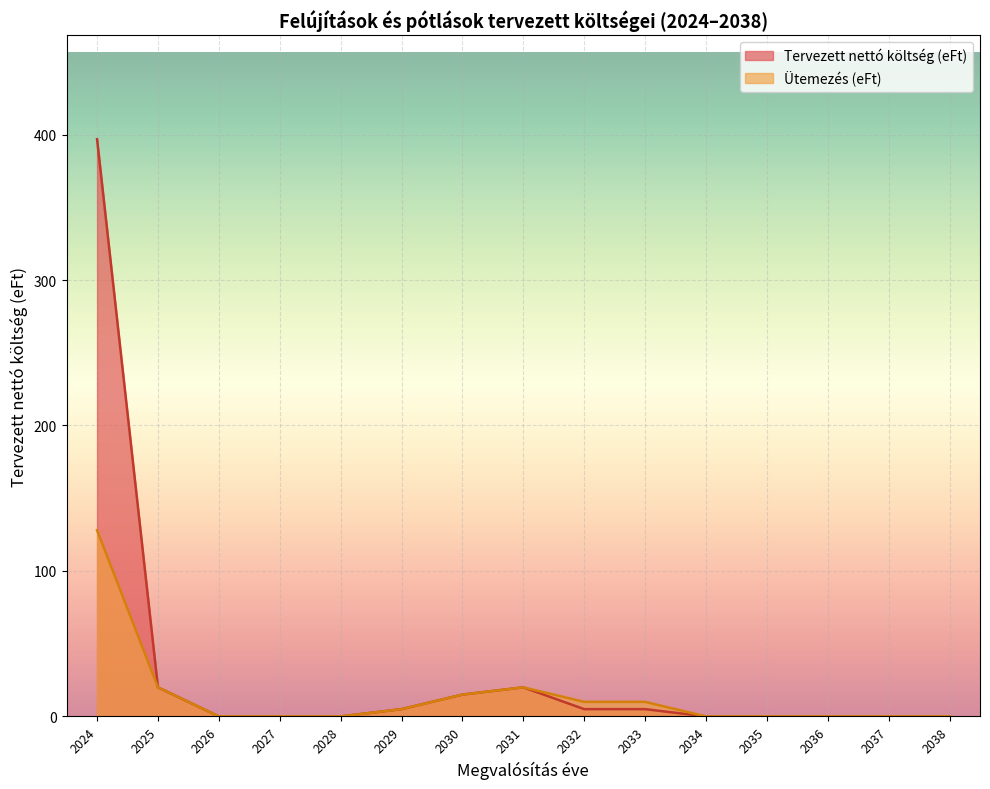

Rank the series by their maximum value, from lowest to highest.

Ütemezés (eFt), Tervezett nettó költség (eFt)